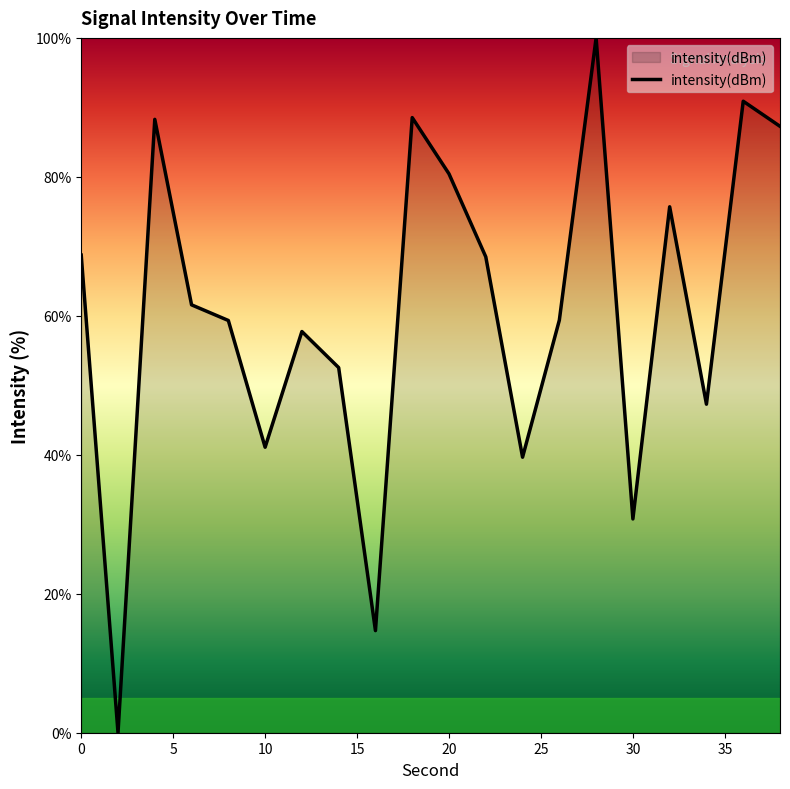

True or false: the data has more than 0 interior local peaks.

True